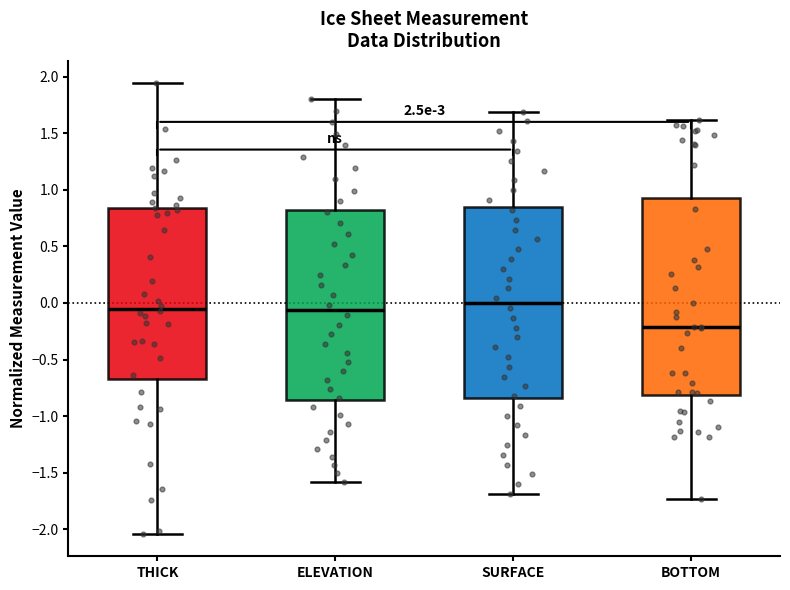

Which box's median line is the lowest?

BOTTOM